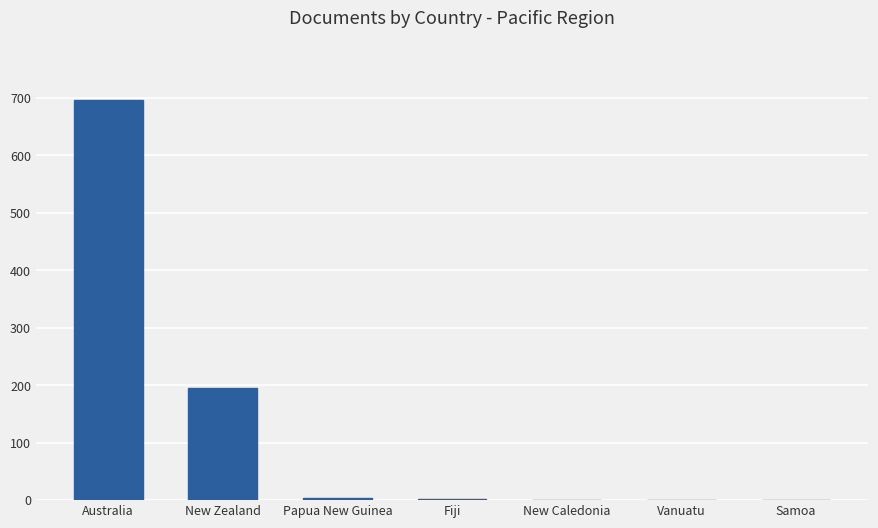

What is the maximum value shown in the chart?

696